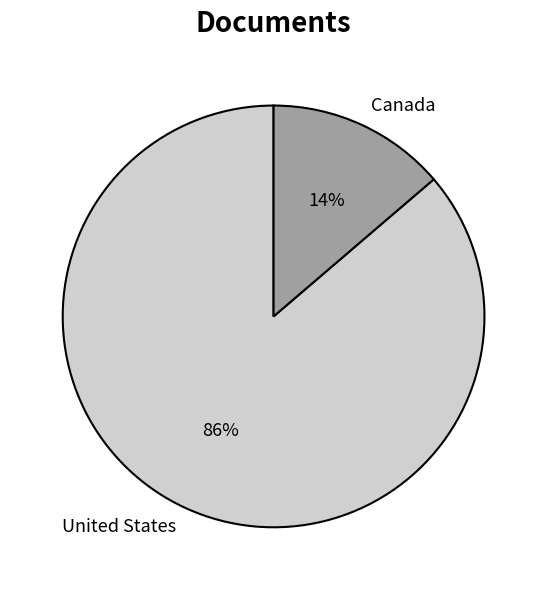

To the nearest percent, what is the average slice percentage?

50%